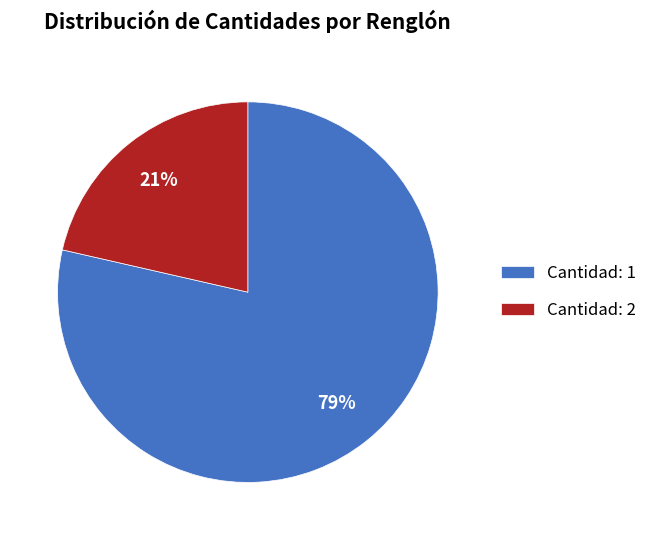

Is it true that Cantidad: 1 is 79% of the pie?

True